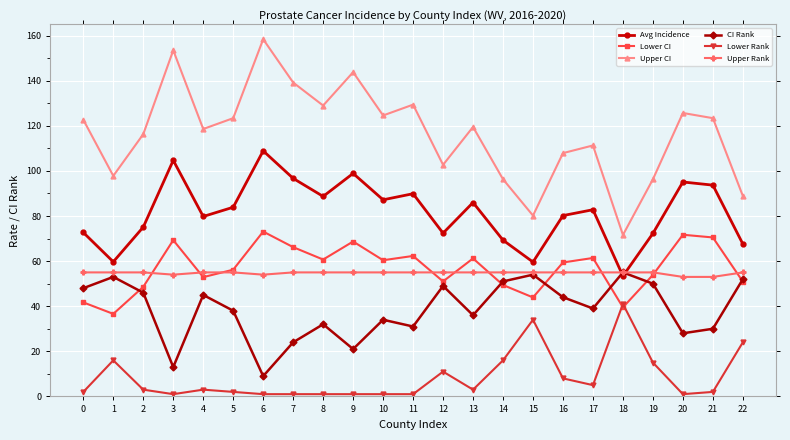

What is the smallest value displayed?

1.0